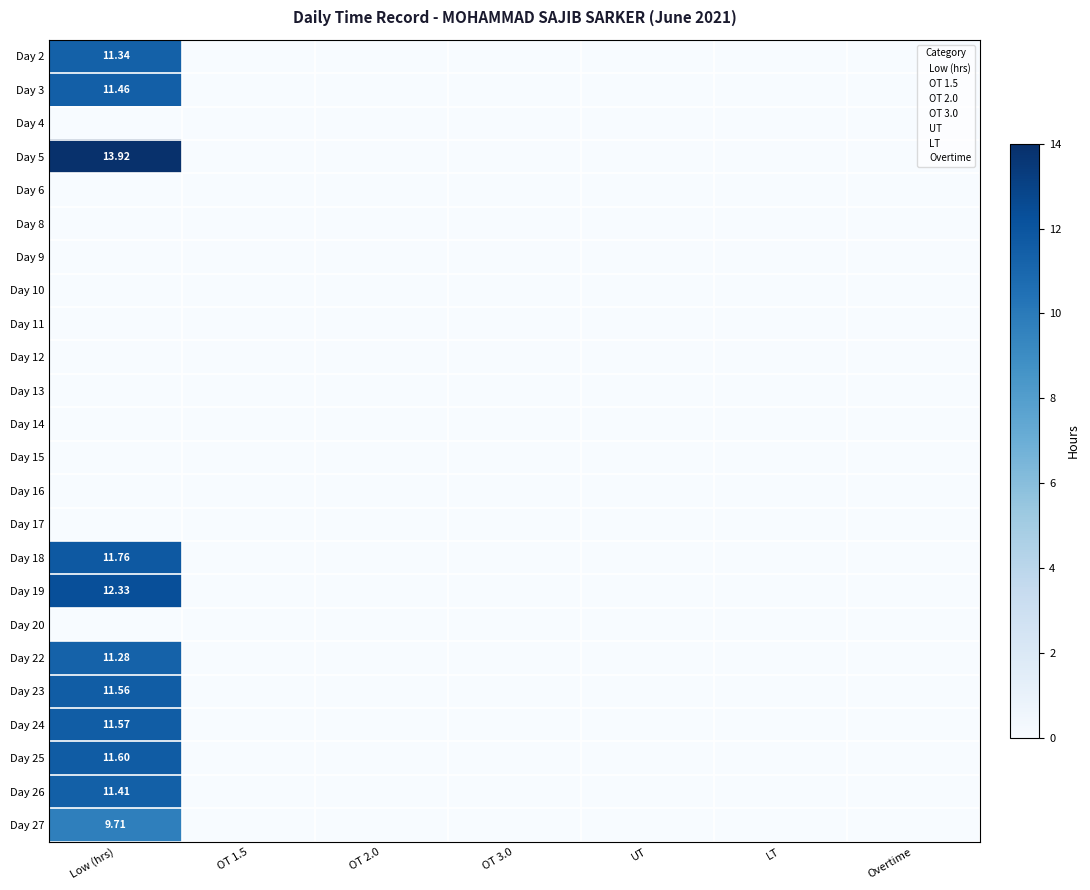

What is the average value of the Day 3 series?

1.6